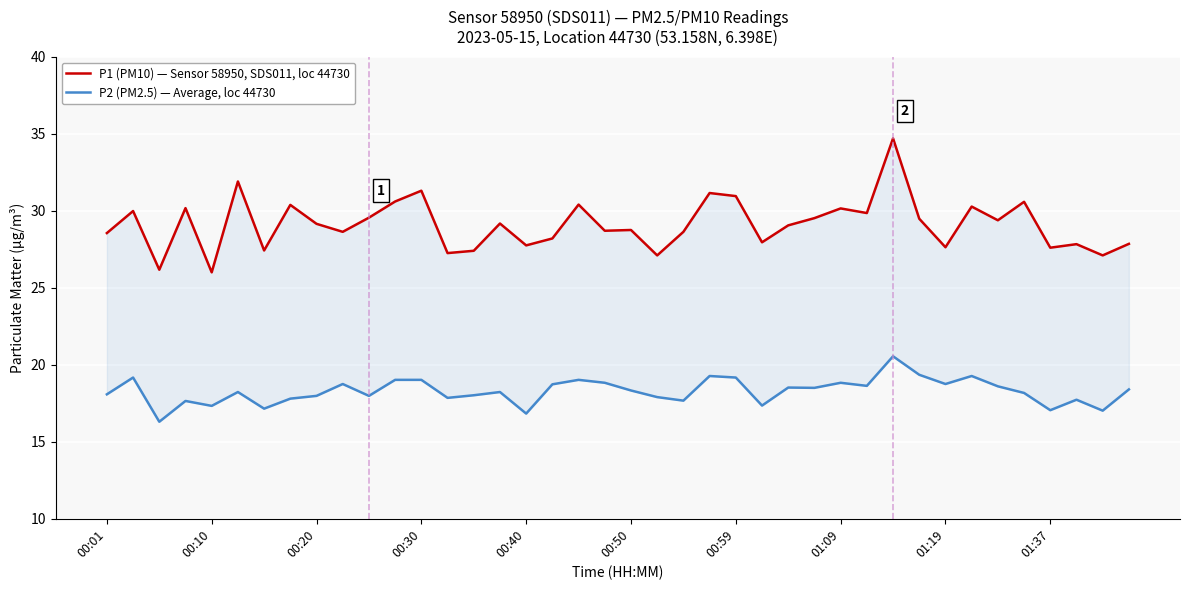

What is the difference between the highest and lowest values at 27?

11.0